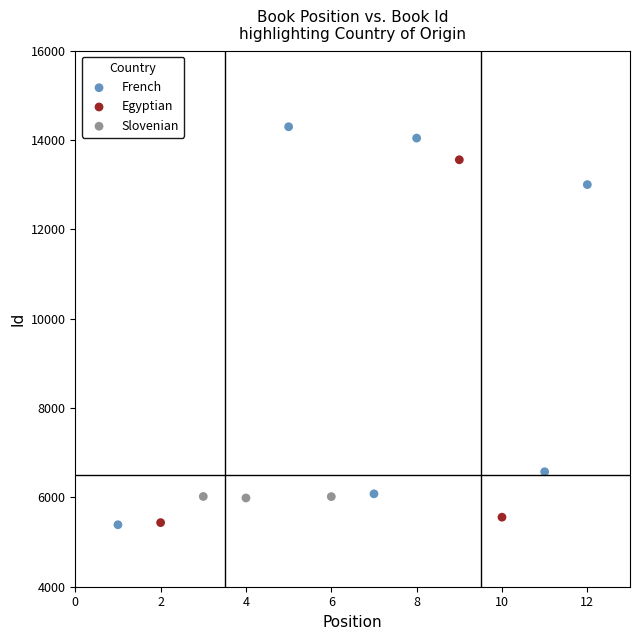

Which series reaches the maximum Y coordinate?

French